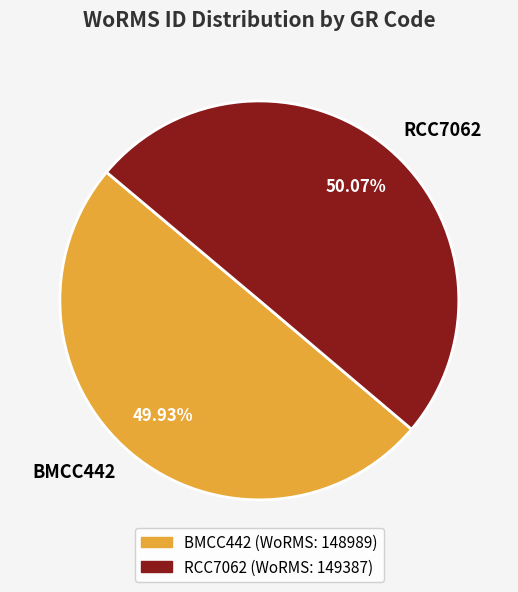

Approximately how many times larger is the value at RCC7062 compared to BMCC442?

1.0